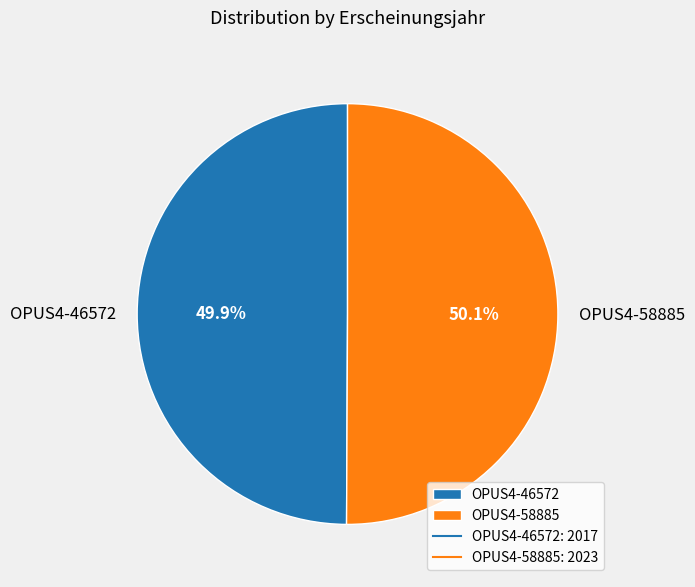

Approximately how many times larger is the value at OPUS4-46572 compared to OPUS4-58885?

1.0